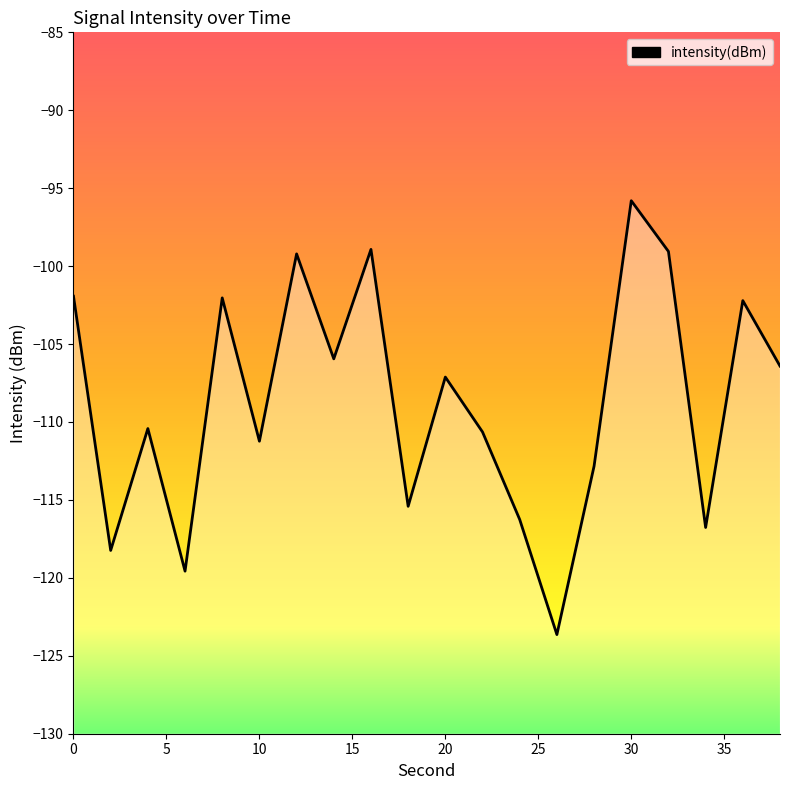

What is the maximum value shown in the chart?

-95.8